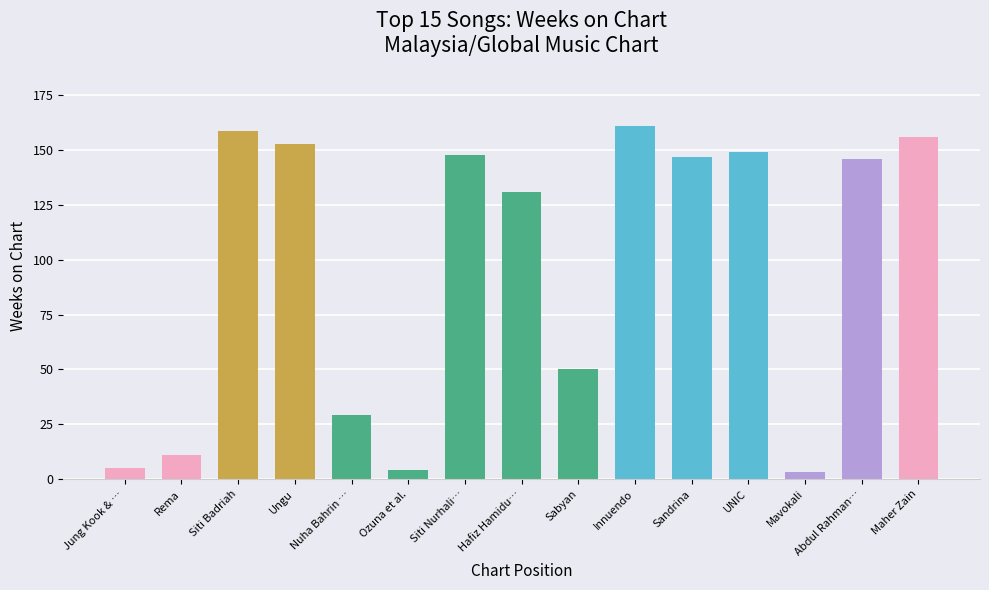

What is the maximum value shown in the chart?

161